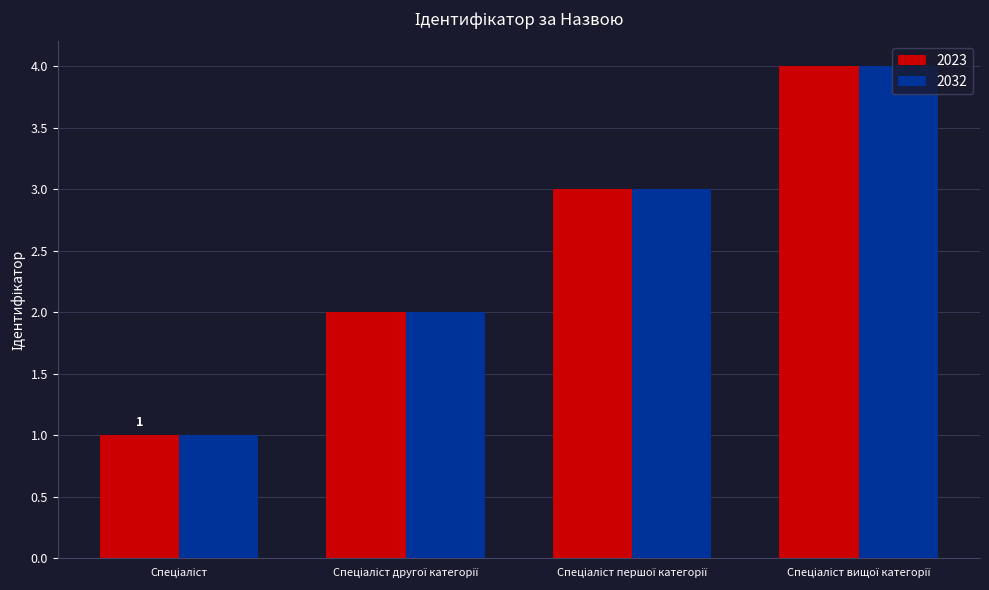

What is the sum of all 2023 values?

10